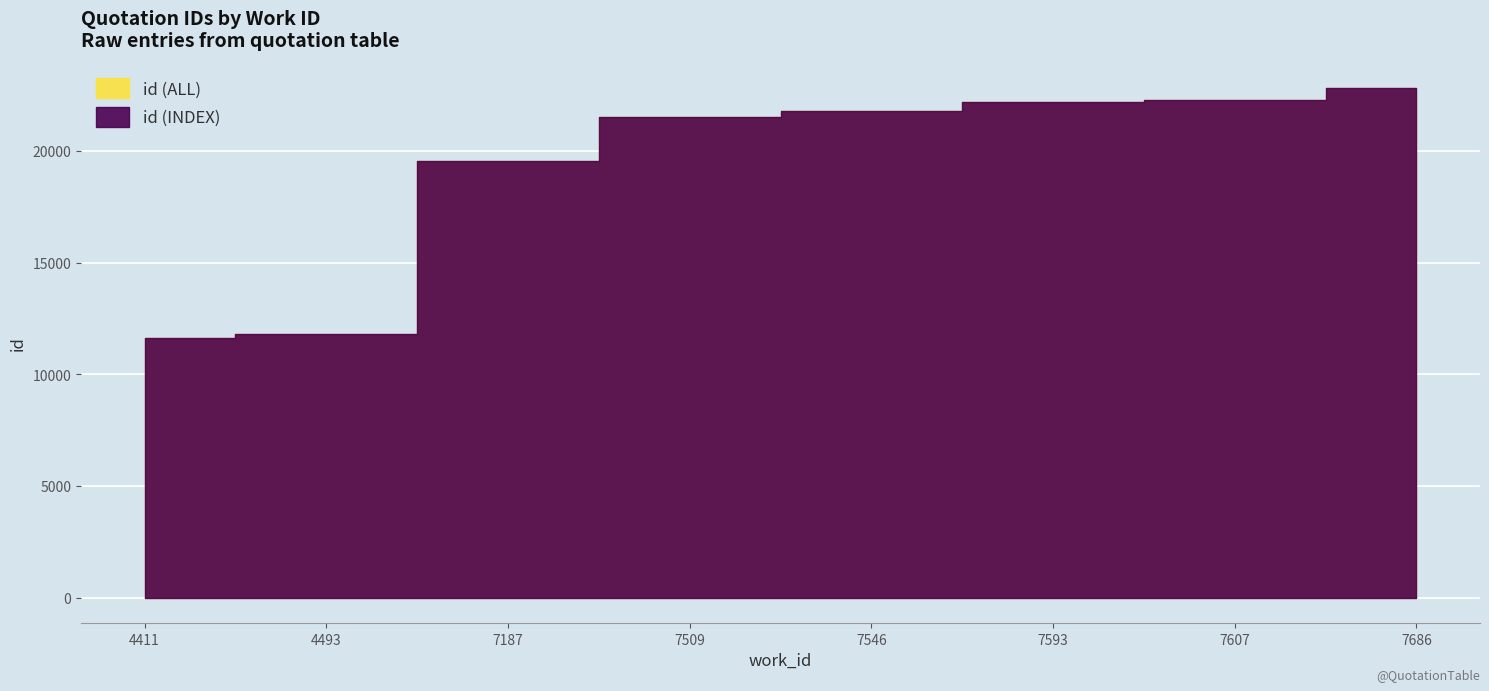

What is the greatest value displayed?

22813